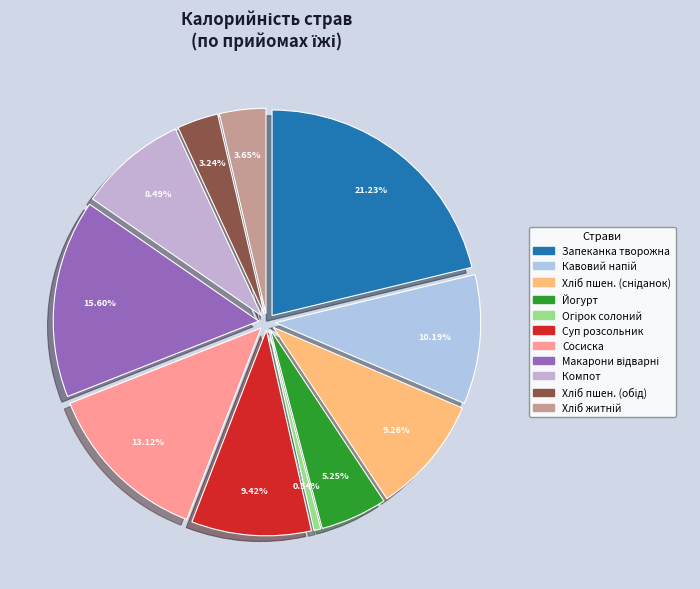

What is the ratio of the value at соленый огурец to the value at компот из свежих плодов?

0.1